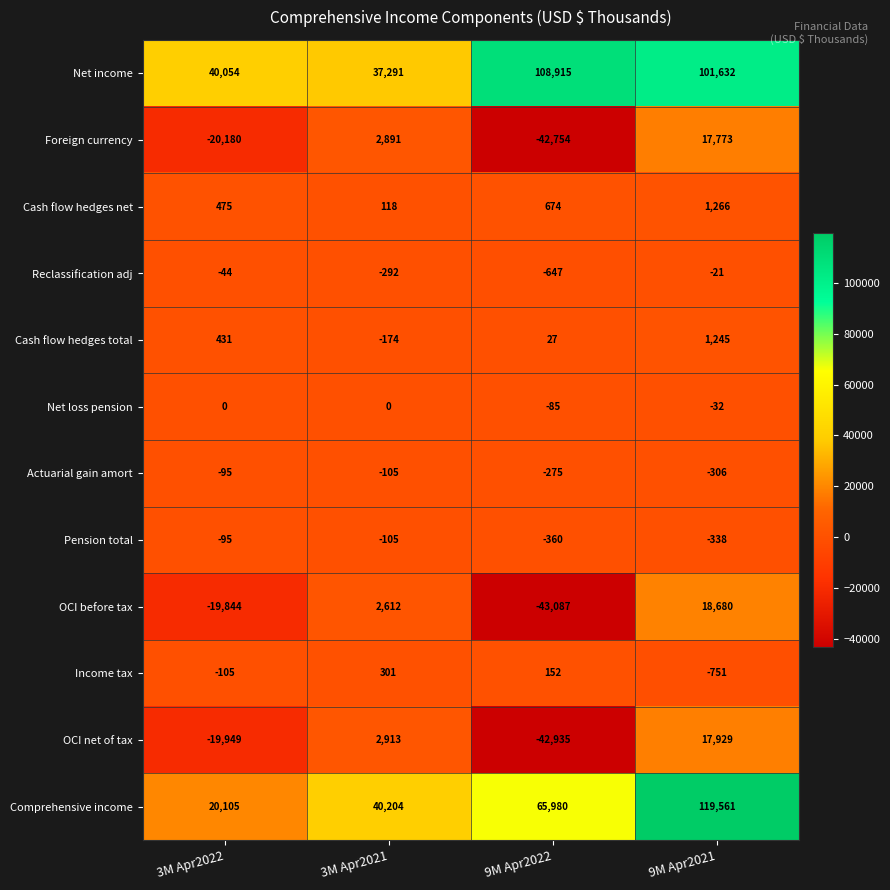

Which category has the lowest value in the Pension total series?

9M Apr2022